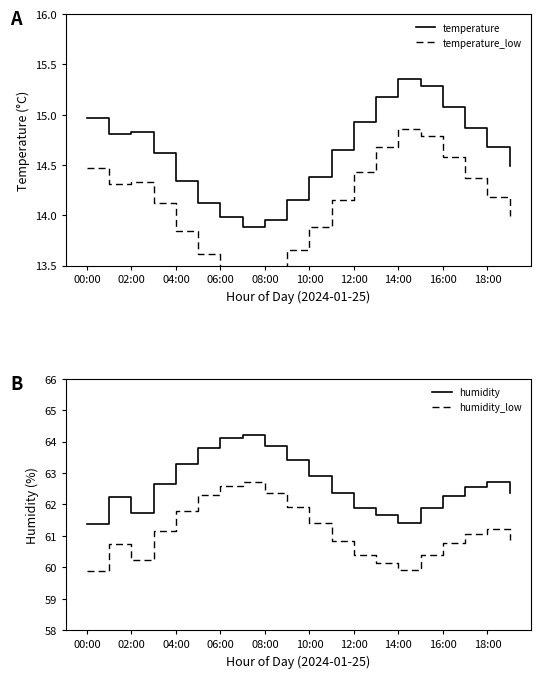

True or false: temperature and humidity_low intersect in this chart.

False